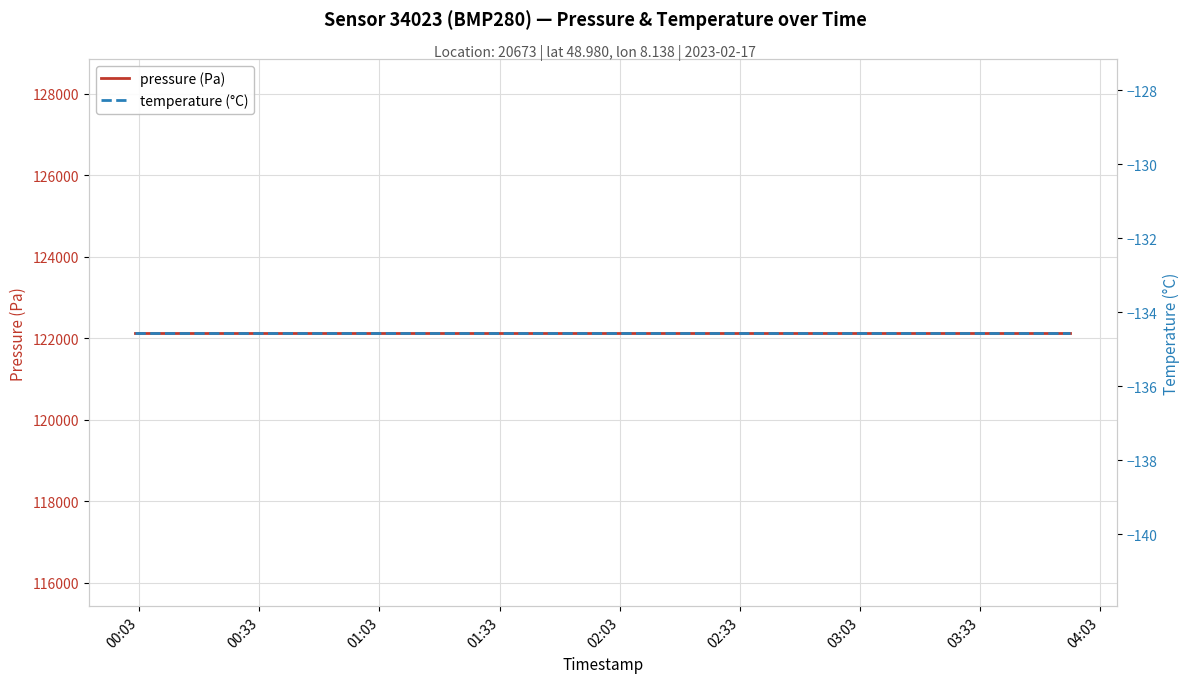

Which series has the largest total across all categories?

pressure (Pa)